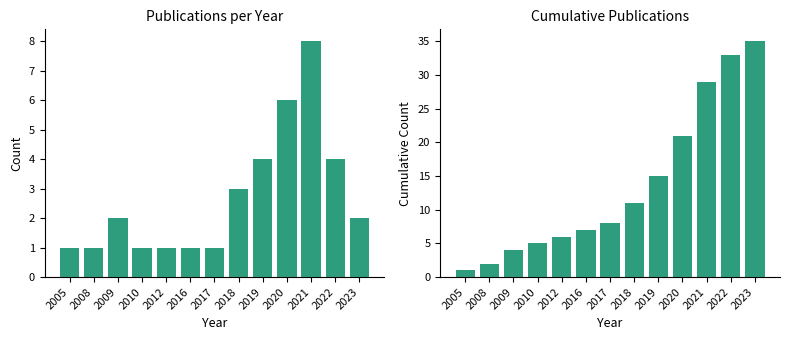

What is the greatest value displayed?

35